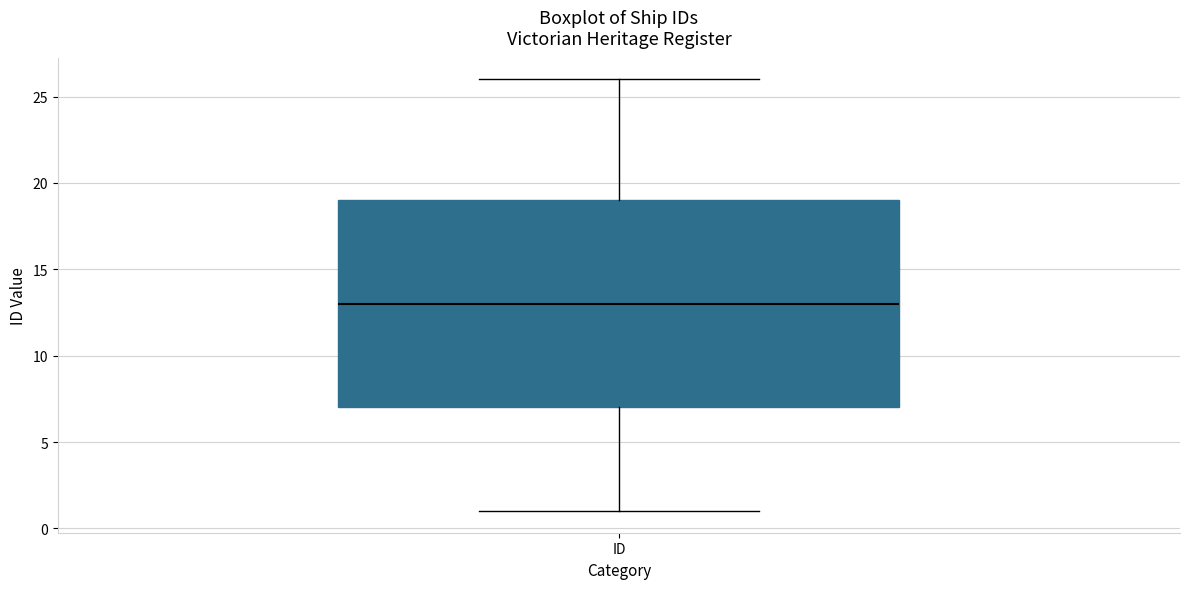

Where is the upper edge of the box for ID on the y-axis? The values are not printed on the chart, so give them approximately, as read against the axis.

19